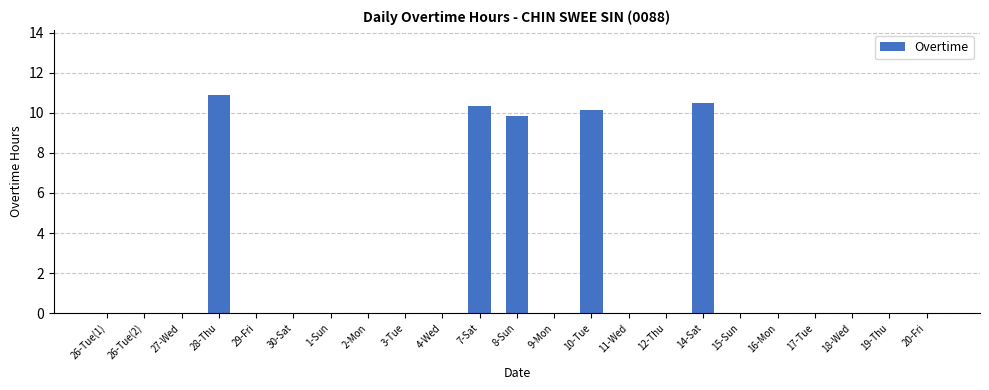

The chart shows a value of 7.3 at 4-Wed. True or false?

False